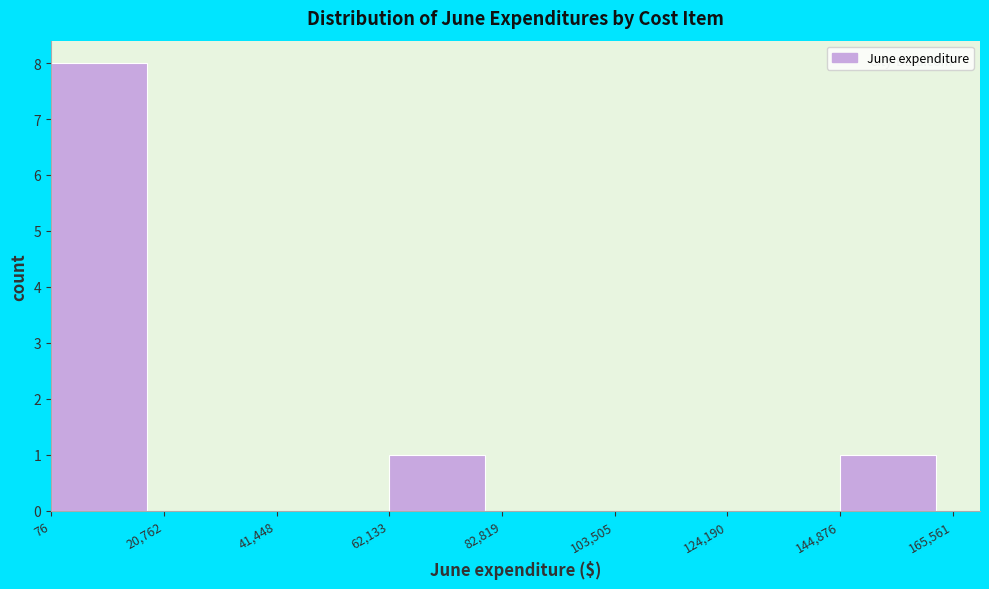

What is the height of the bar covering 144,876 to 165,561 on the x-axis? The values are not printed on the chart, so give them approximately, as read against the axis.

1